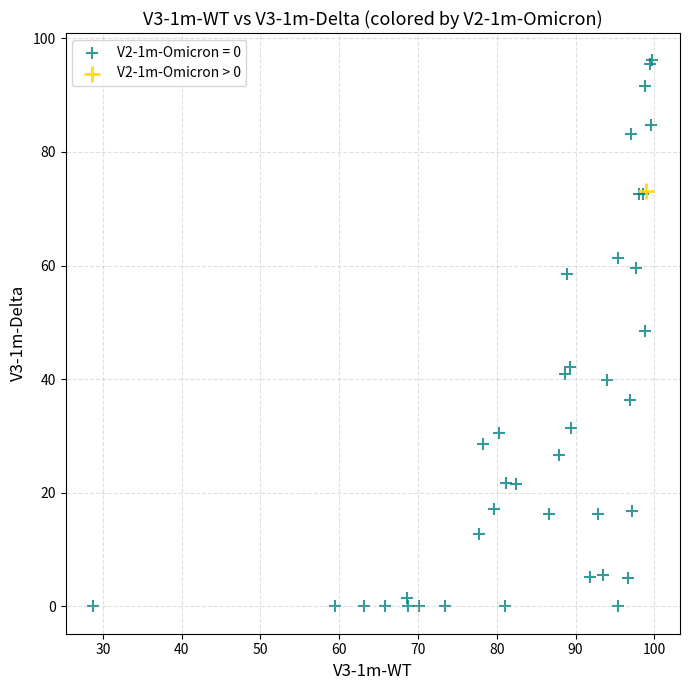

Which series reaches the minimum Y coordinate?

V2-1m-Omicron = 0